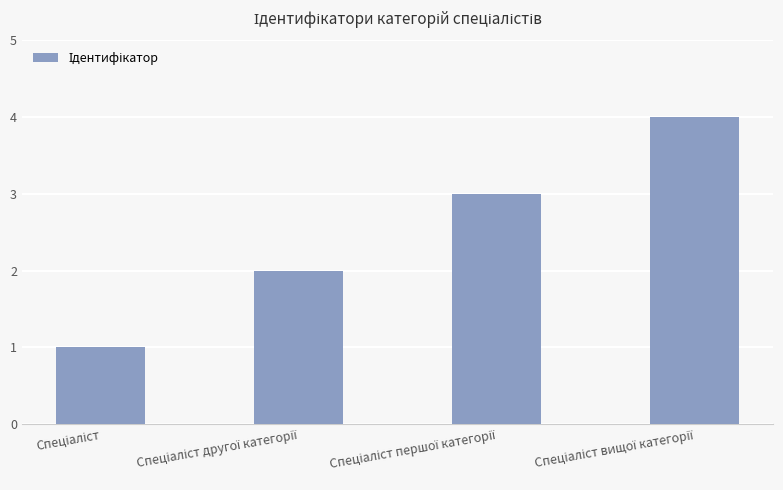

What is the sum of all values?

10